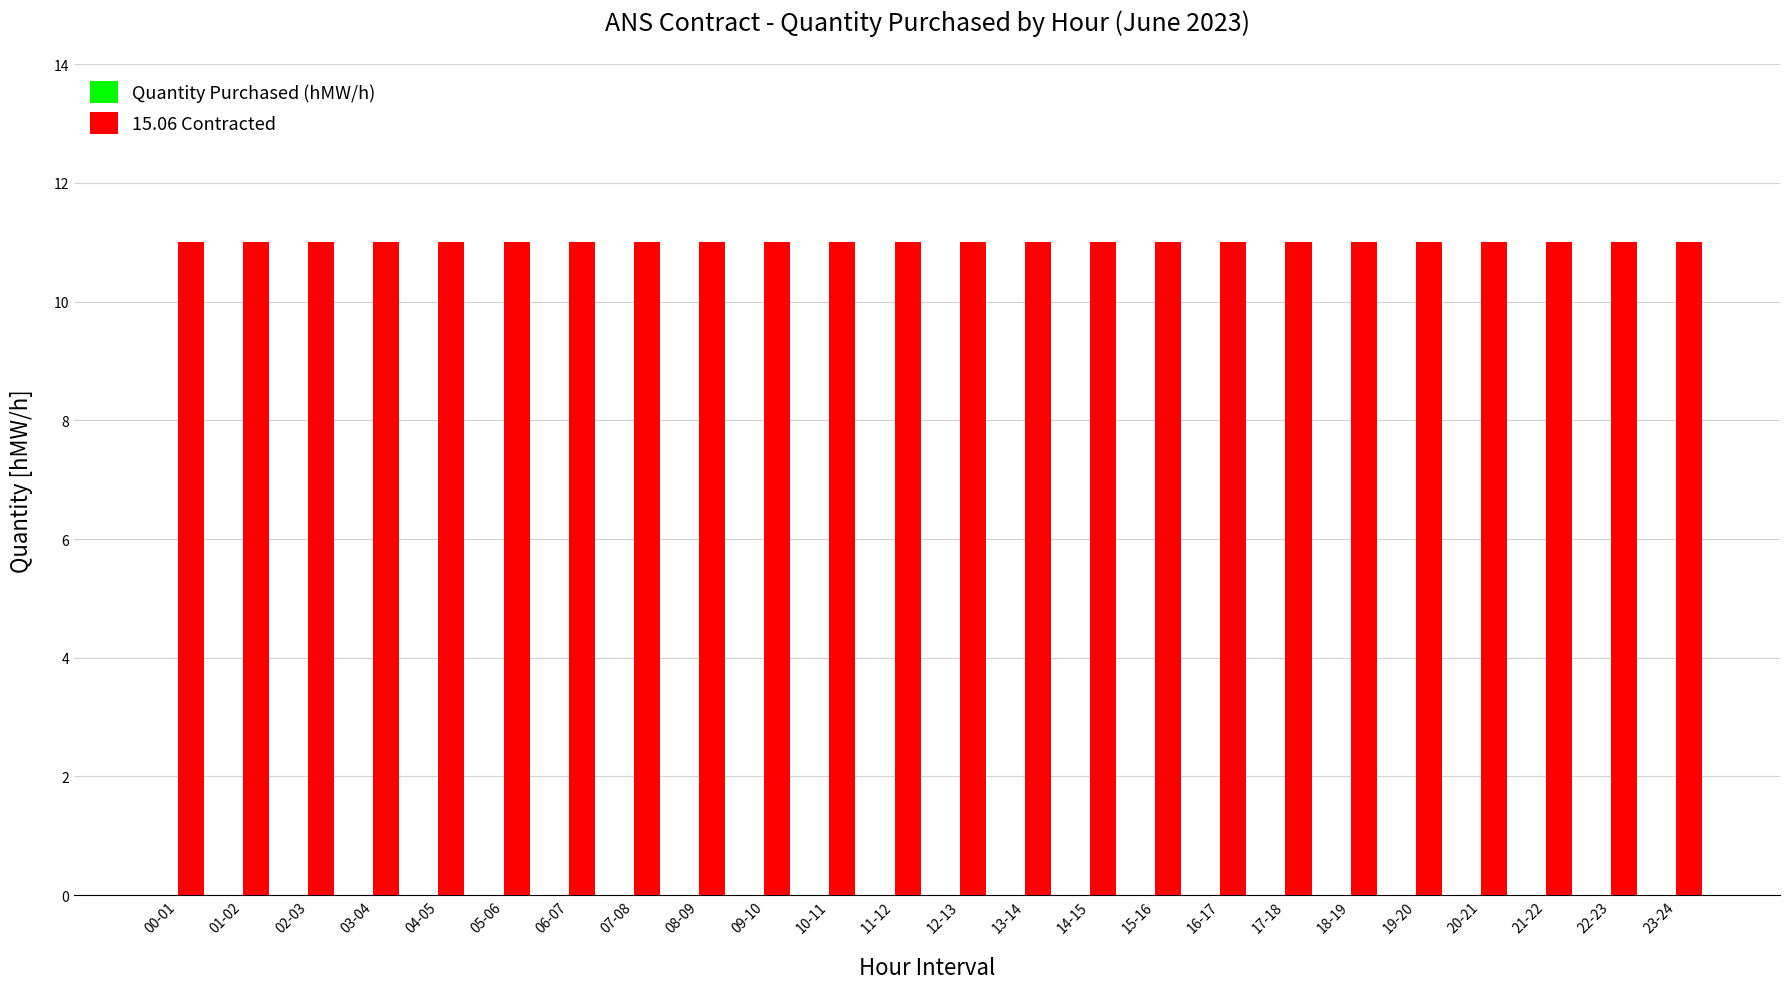

What is the value of the 15.06 Contracted bar at the 12th from the left?

11